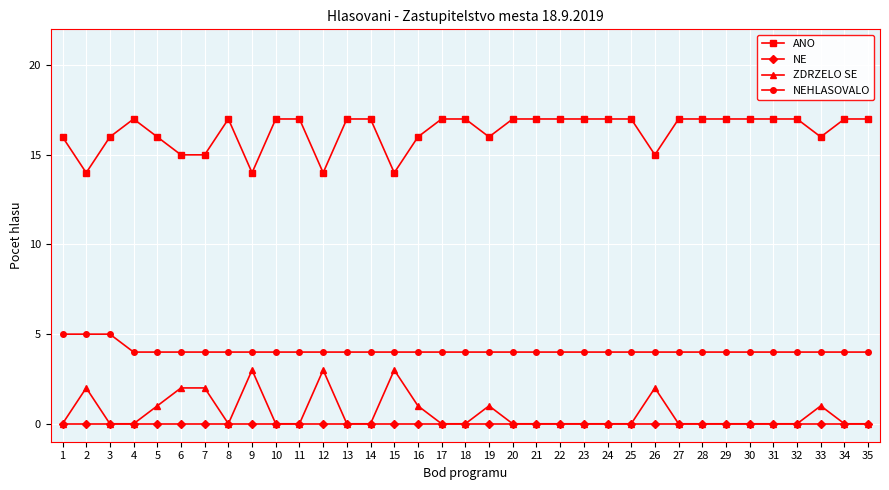

What is the spread (max minus min) of values at 6?

15